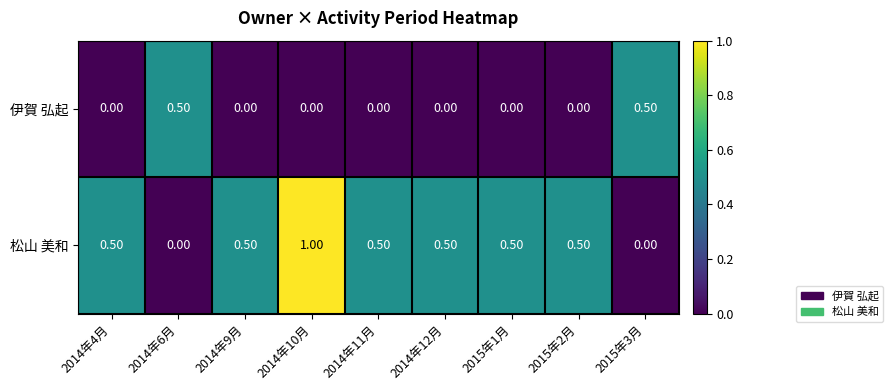

Is the value of 伊賀 弘起 at 2015年1月 greater than the value of 松山 美和 at 2015年1月?

No